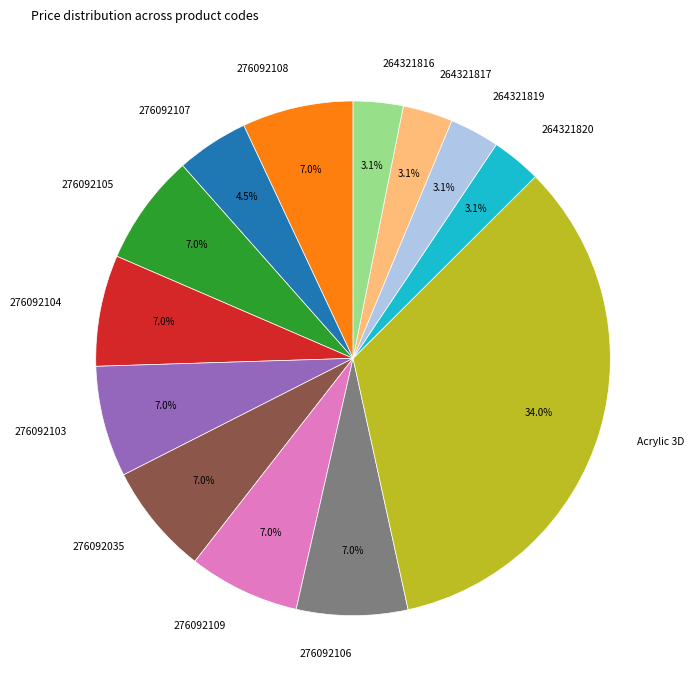

Which has a higher value, 276092105 or 264321817?

276092105